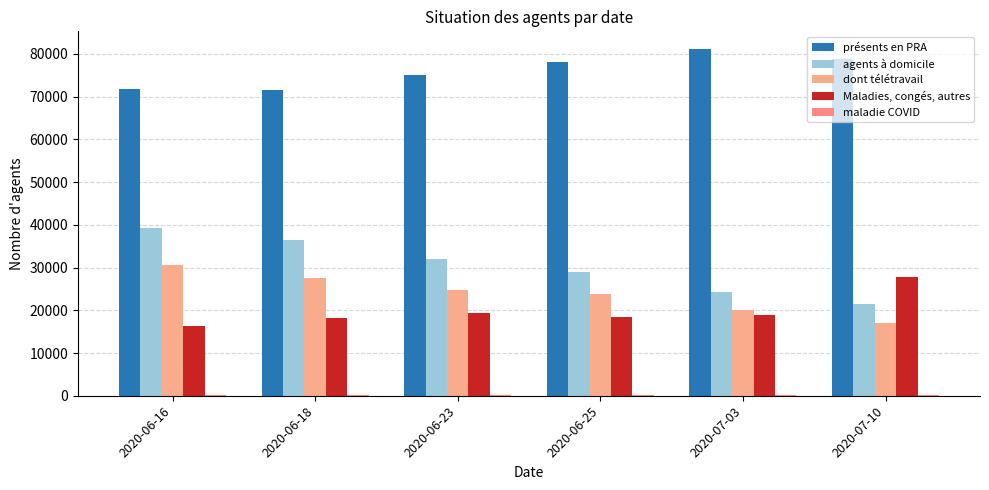

What is the label of the 2nd bar from the right?

2020-07-03